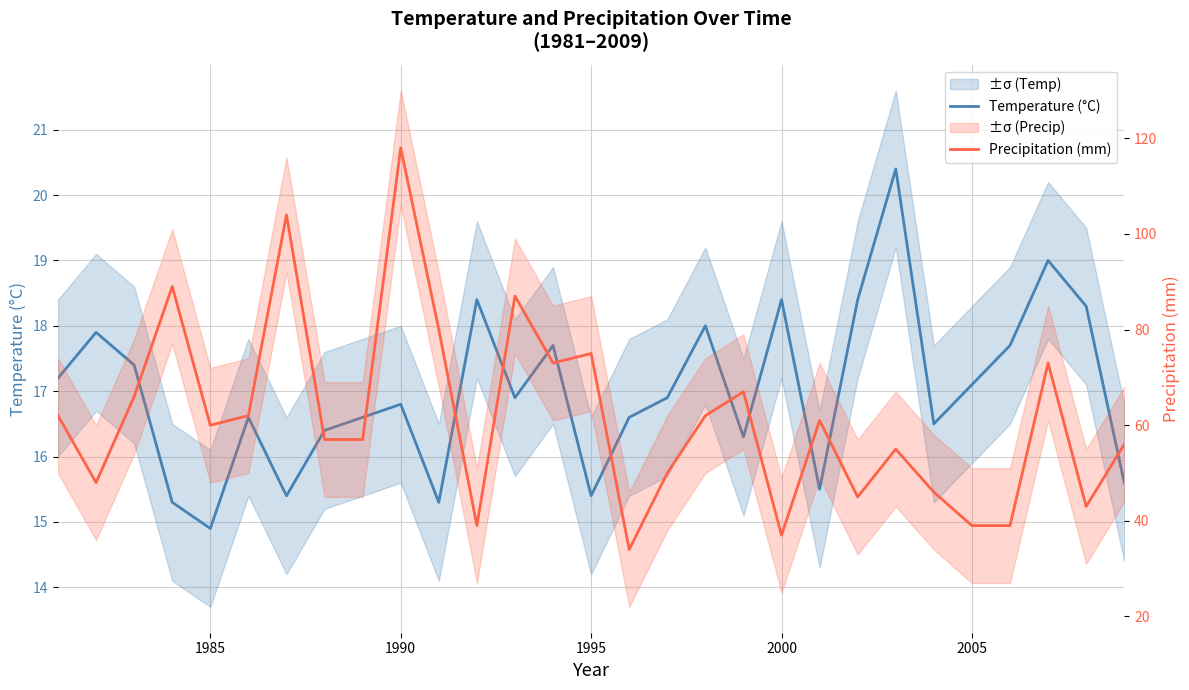

At which category is the sum across all series the highest?

1990